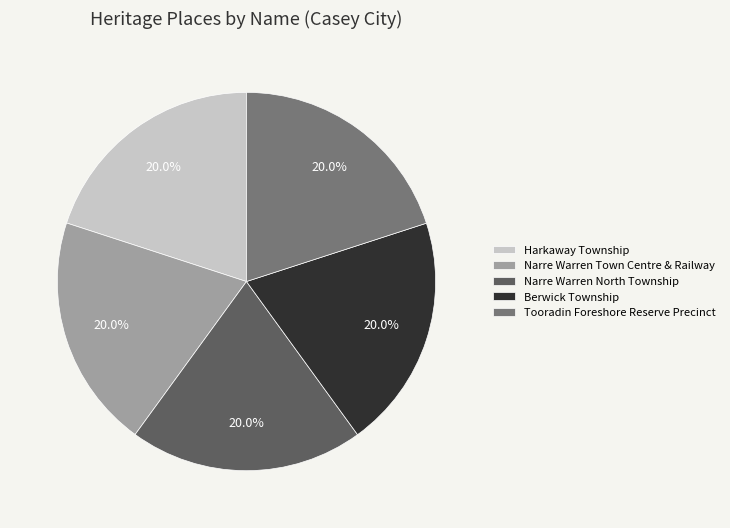

To the nearest percent, what percentage of the pie is Berwick Township?

20%